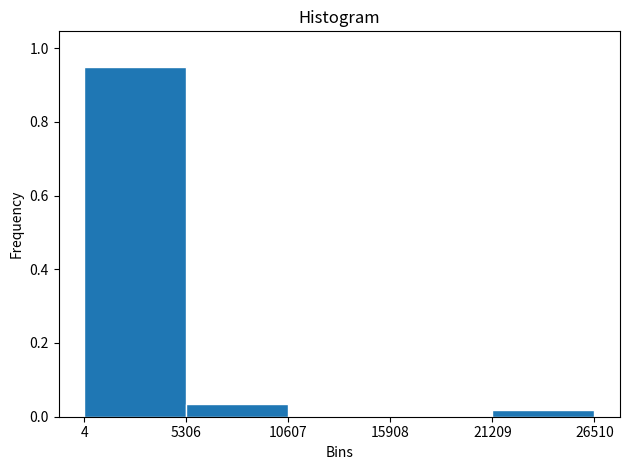

Which range on the x-axis has the tallest bar?

4 to 5306